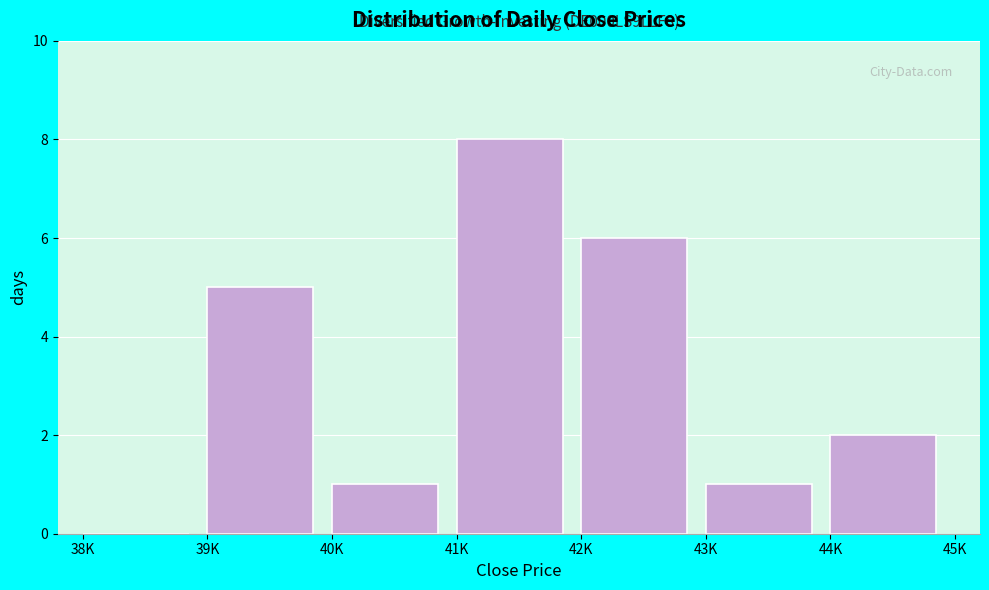

Reading left to right, list all the values displayed in this chart.

38K=0	39K=5	40K=1	41K=8	42K=6	43K=1	44K=2